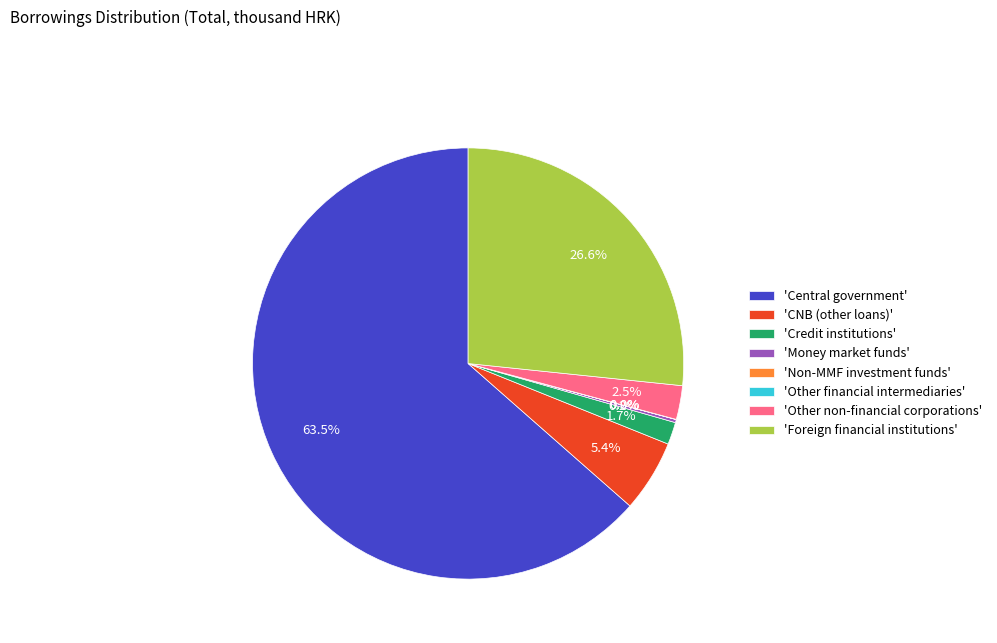

What is the total percentage of 'CNB (other loans)' and 'Foreign financial institutions'?

32.0%